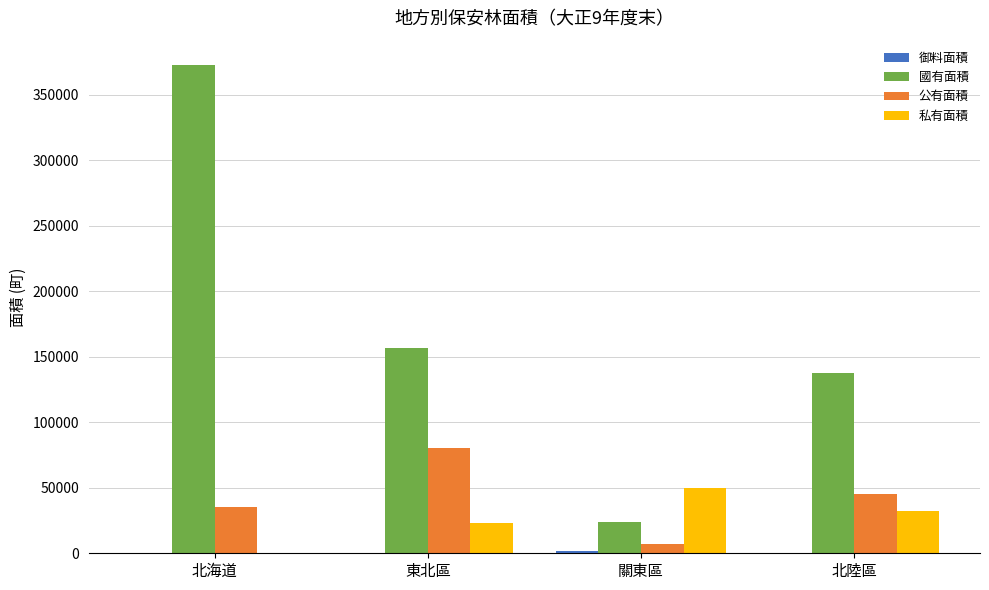

Count the number of data series in this chart.

4